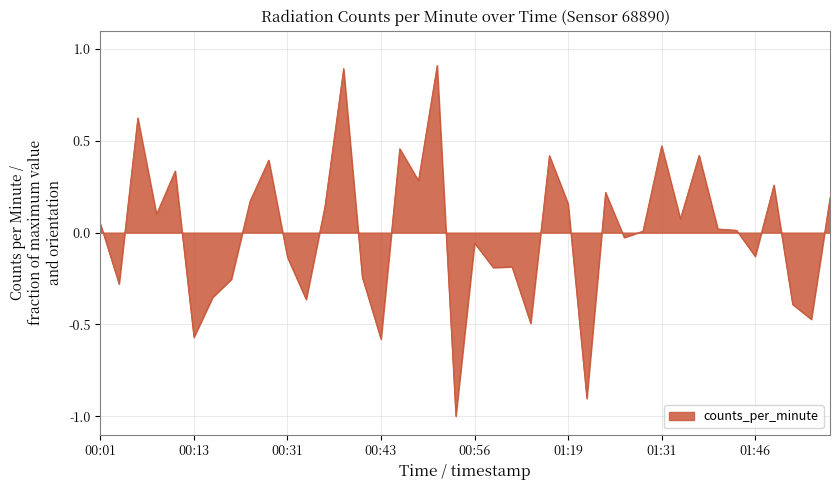

What is the smallest value displayed?

-1.0